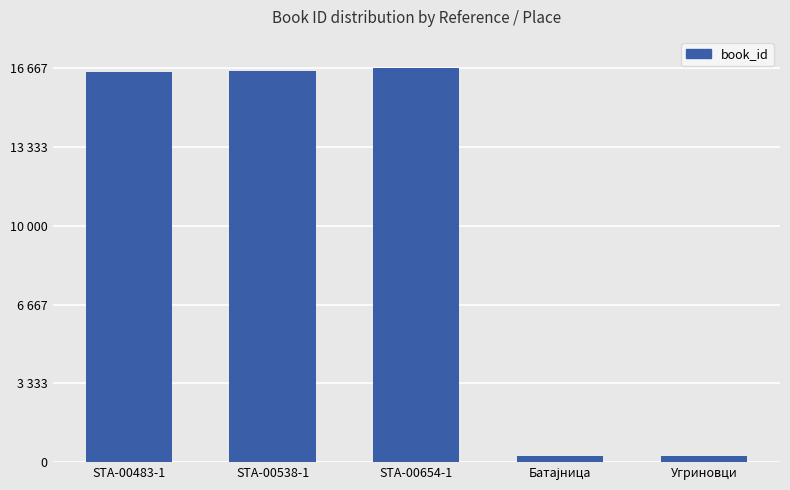

What is the value of the 1st bar from the left?

16509